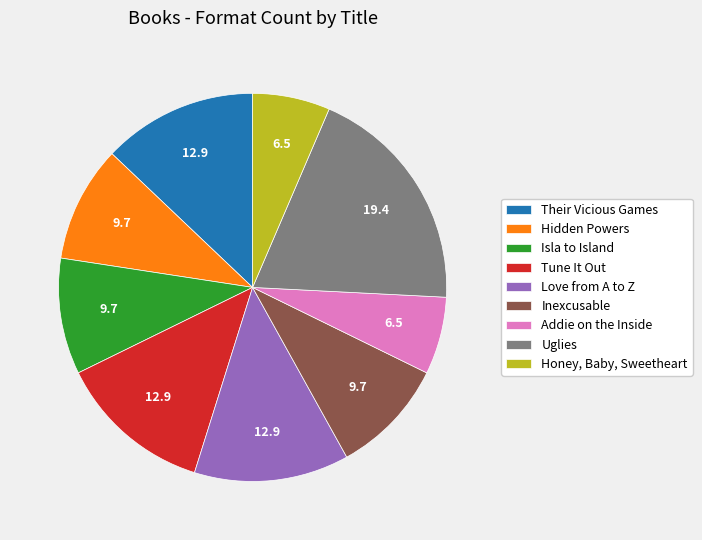

Is there any slice that represents more than half of the pie?

No